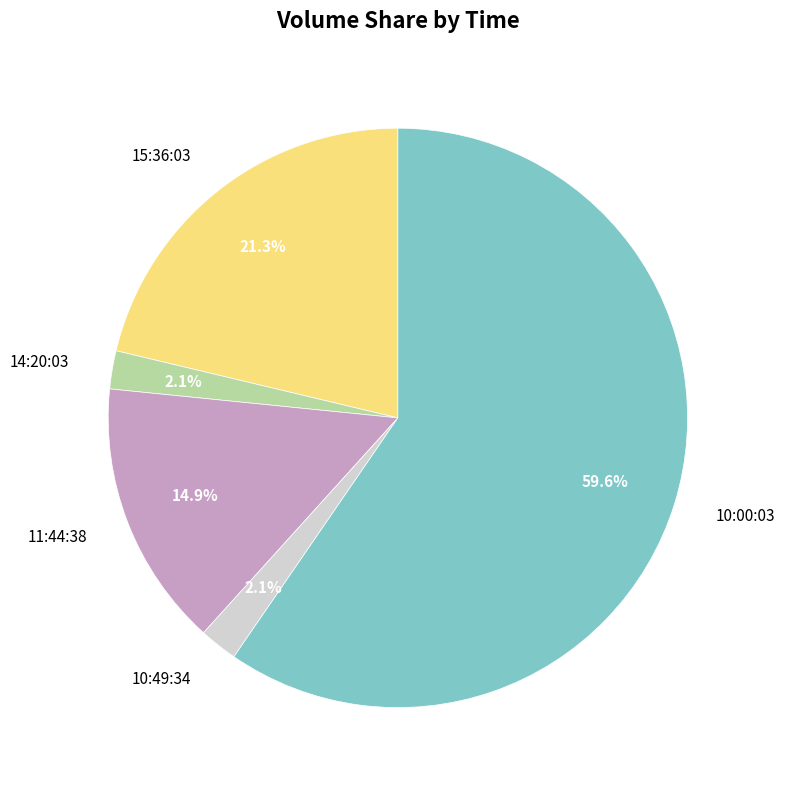

The 15:36:03 slice represents 21% of the pie. True or false?

True